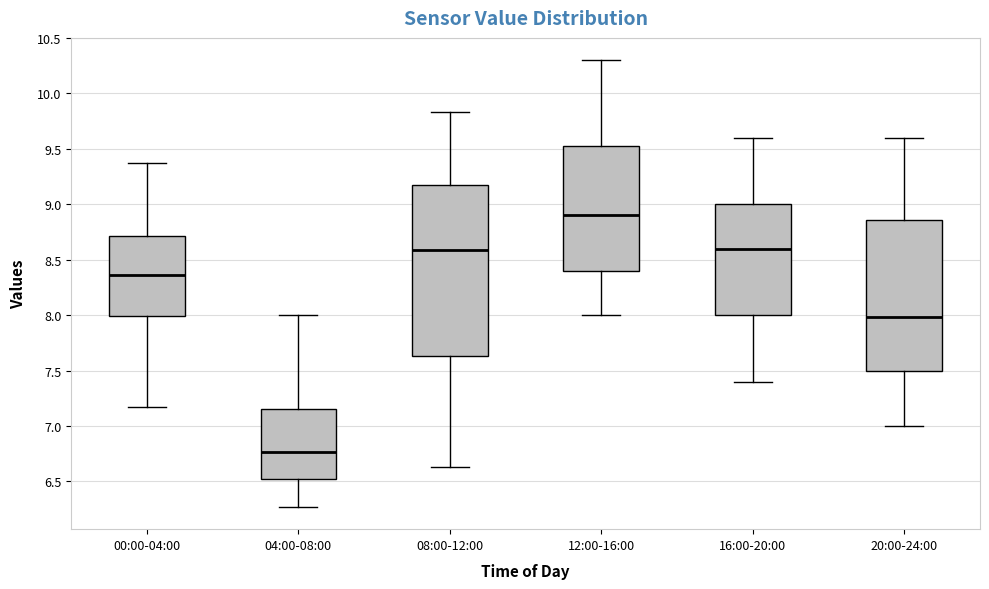

Reading left to right, read every box against the y-axis: the position of its median line, the range the box covers, and the ends of its whiskers. The values are not printed on the chart, so give them approximately, as read against the axis.

00:00-04:00: median 8.35, box 8.00 to 8.70, whiskers 7.15 to 9.35
04:00-08:00: median 6.75, box 6.50 to 7.15, whiskers 6.25 to 8.00
08:00-12:00: median 8.60, box 7.65 to 9.20, whiskers 6.65 to 9.85
12:00-16:00: median 8.90, box 8.40 to 9.55, whiskers 8.00 to 10.30
16:00-20:00: median 8.60, box 8.00 to 9.00, whiskers 7.40 to 9.60
20:00-24:00: median 8.00, box 7.50 to 8.85, whiskers 7.00 to 9.60